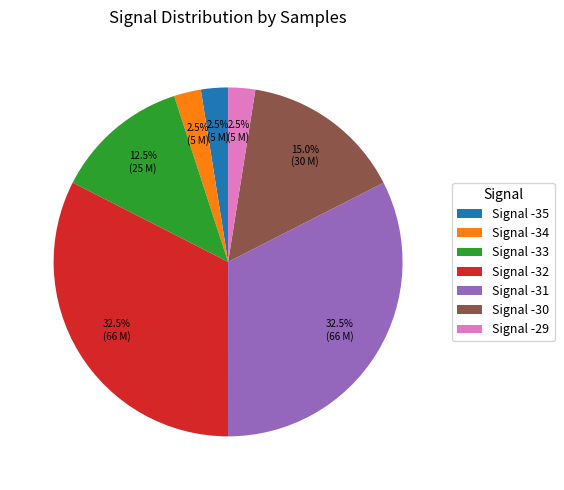

Between Signal -30 and Signal -29, which is larger?

Signal -30